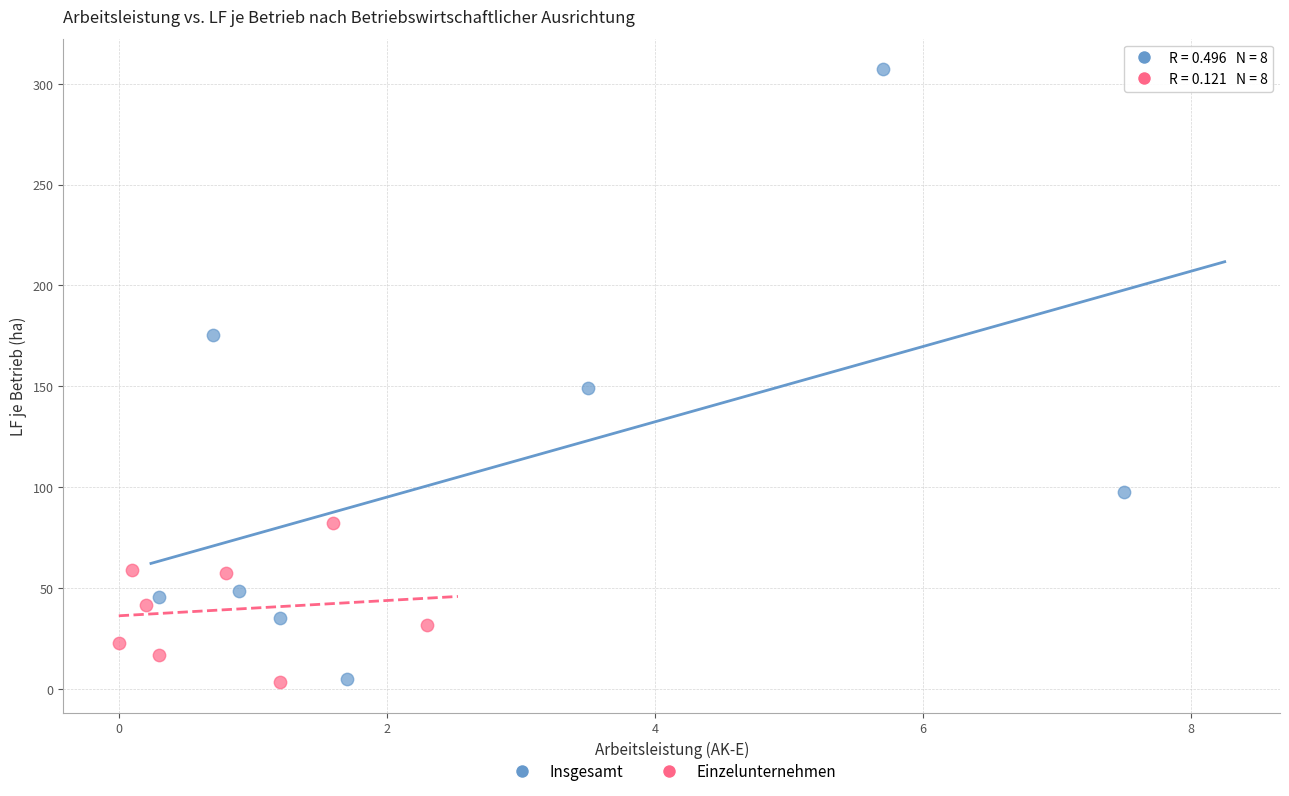

Which series reaches the maximum Y coordinate?

Insgesamt